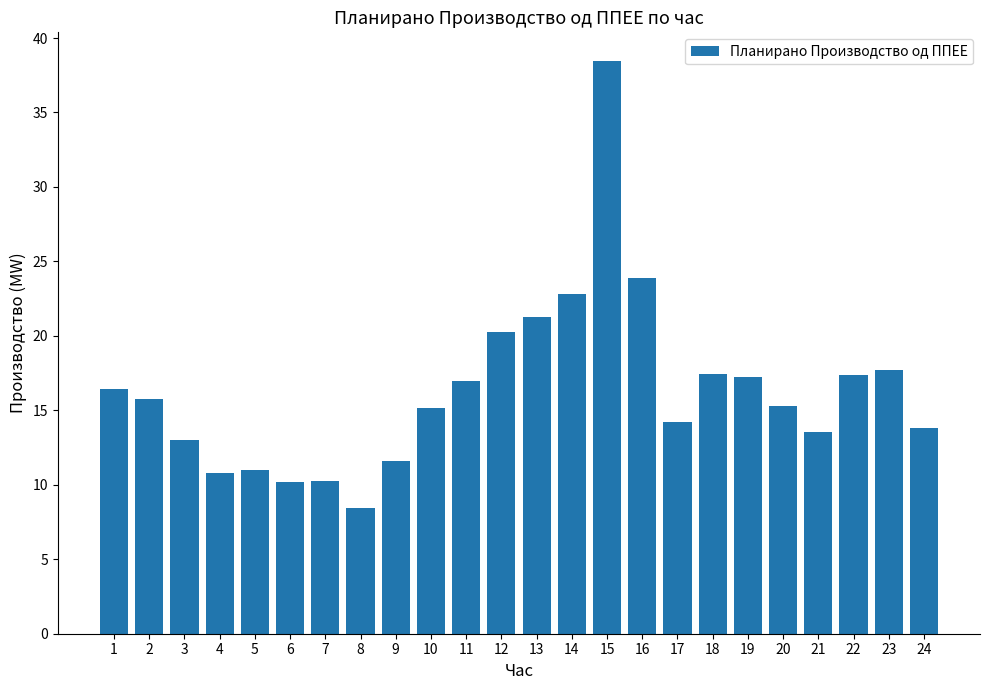

The value at 5 is 11.0. True or false?

True